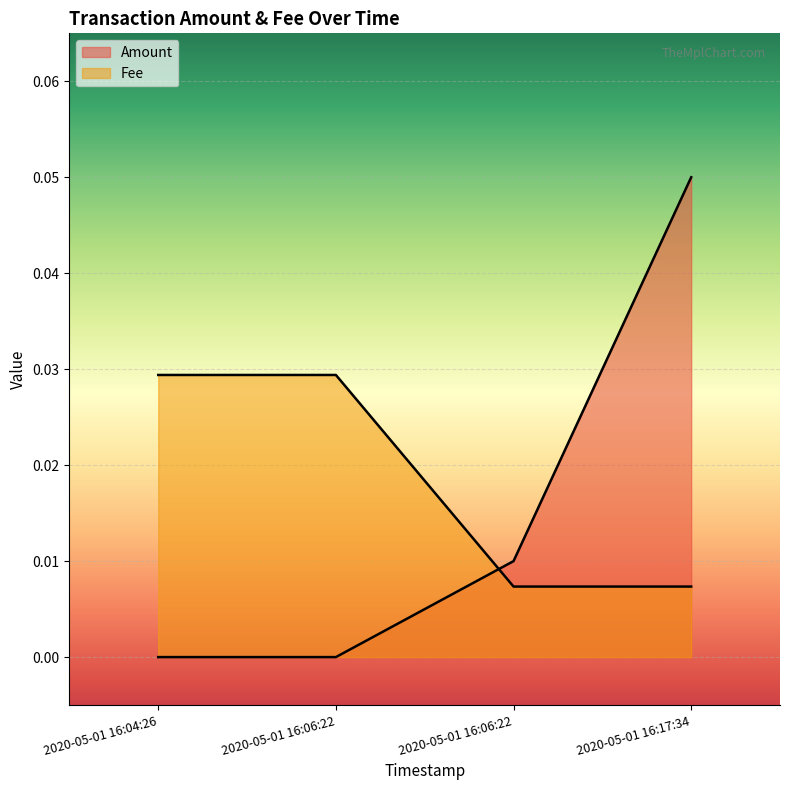

Where is Amount nearest to the value 0?

2020-05-01 16:04:26